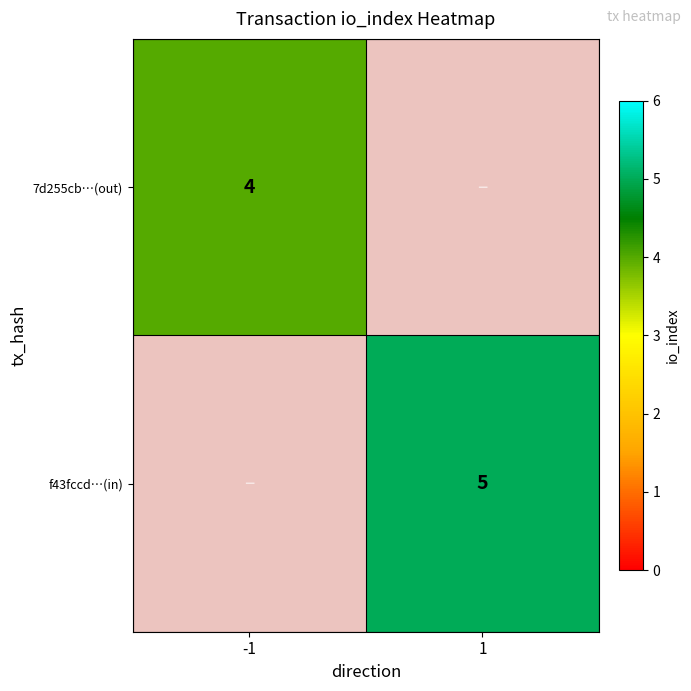

Is it true that f43fccd…(in) equals 7 at 1?

False